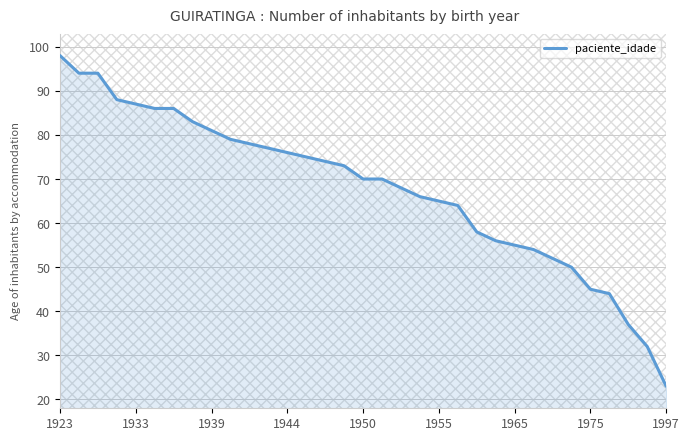

What is the highest value of the paciente_idade series?

98